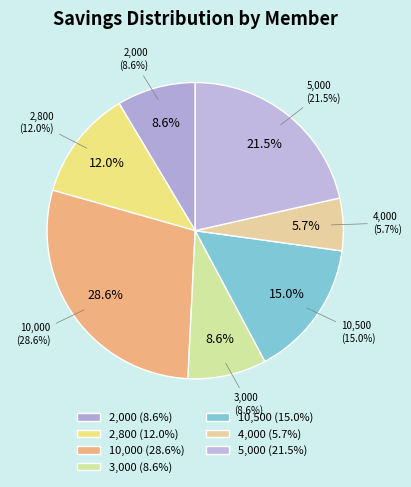

Does any single category account for the majority?

No